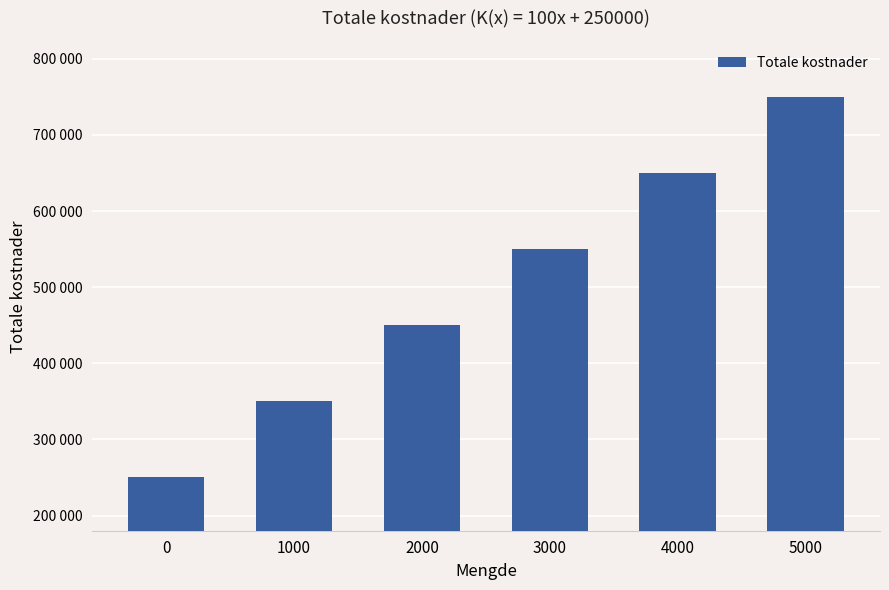

What is the minimum value shown in the chart?

250000